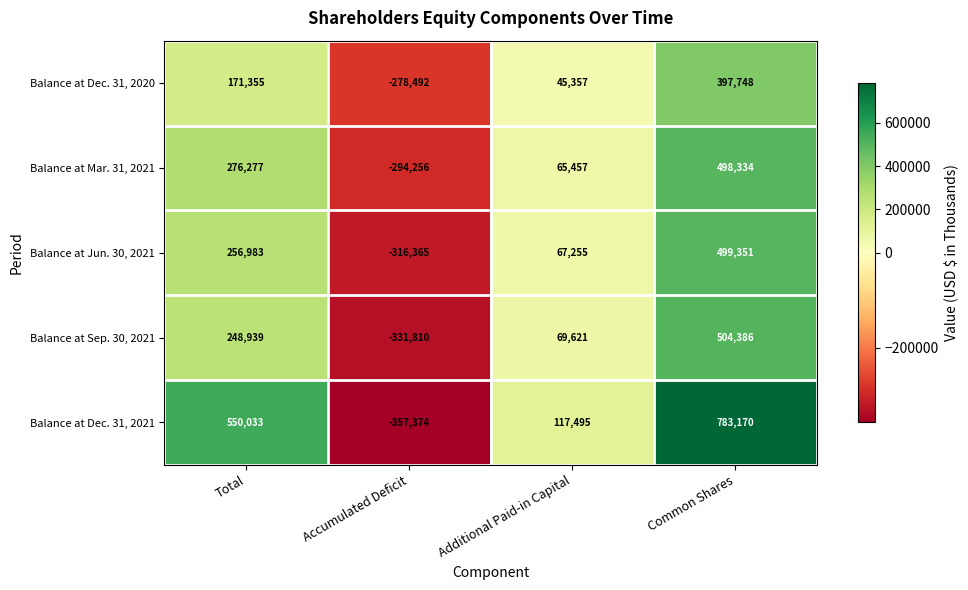

How many series are shown in this chart?

5